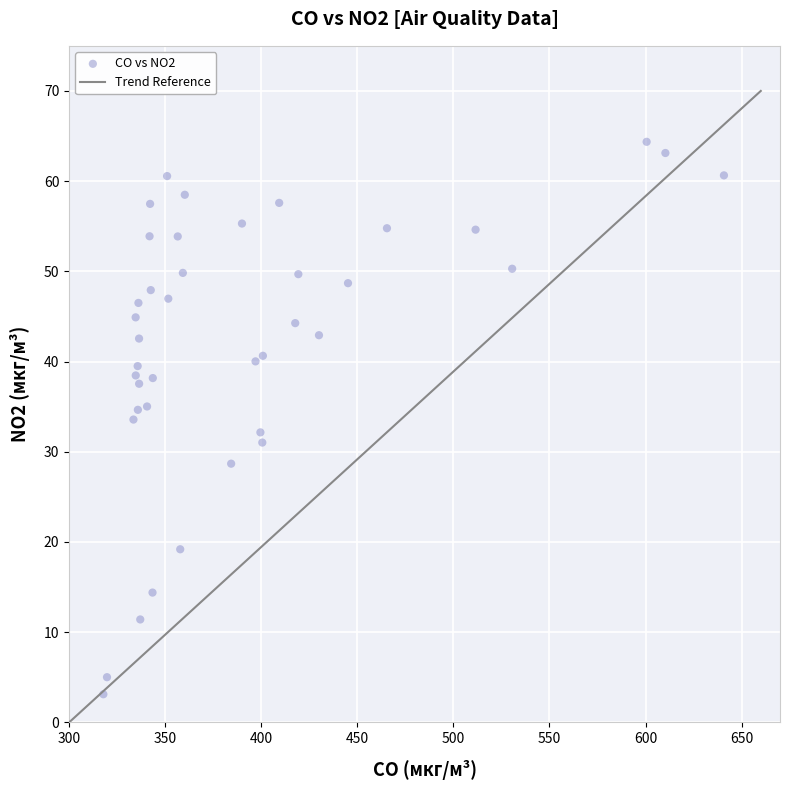

What is the range of Y values (max minus min)?

61.2